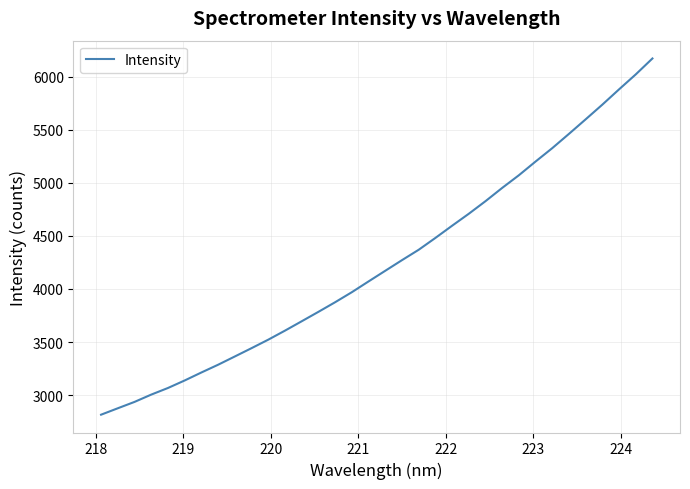

What is the greatest value displayed?

6170.3